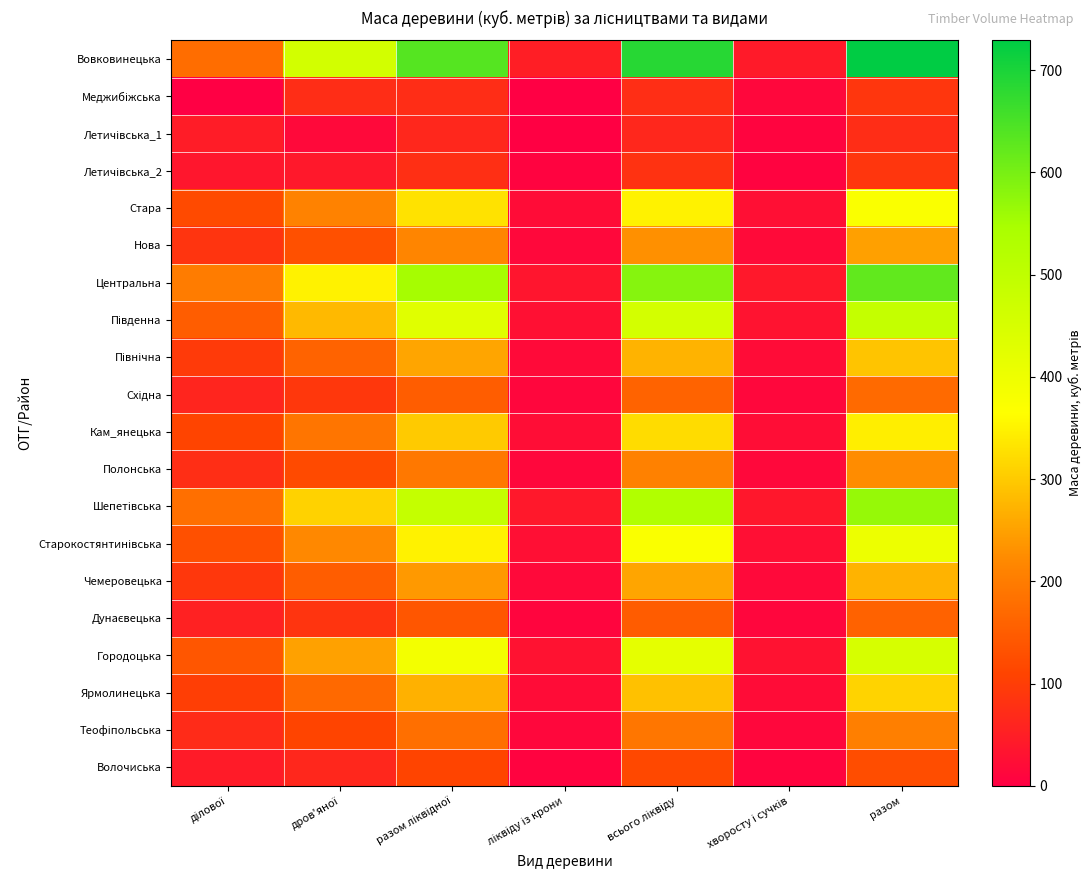

Which series has the largest range (max minus min)?

Вовковинецька